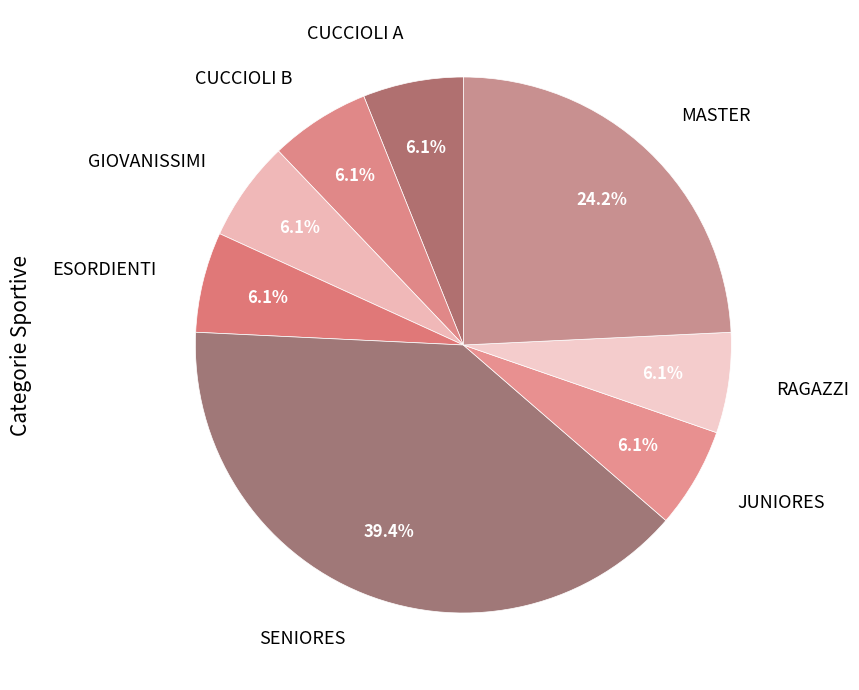

To the nearest percent, what percentage of the pie is RAGAZZI?

6%